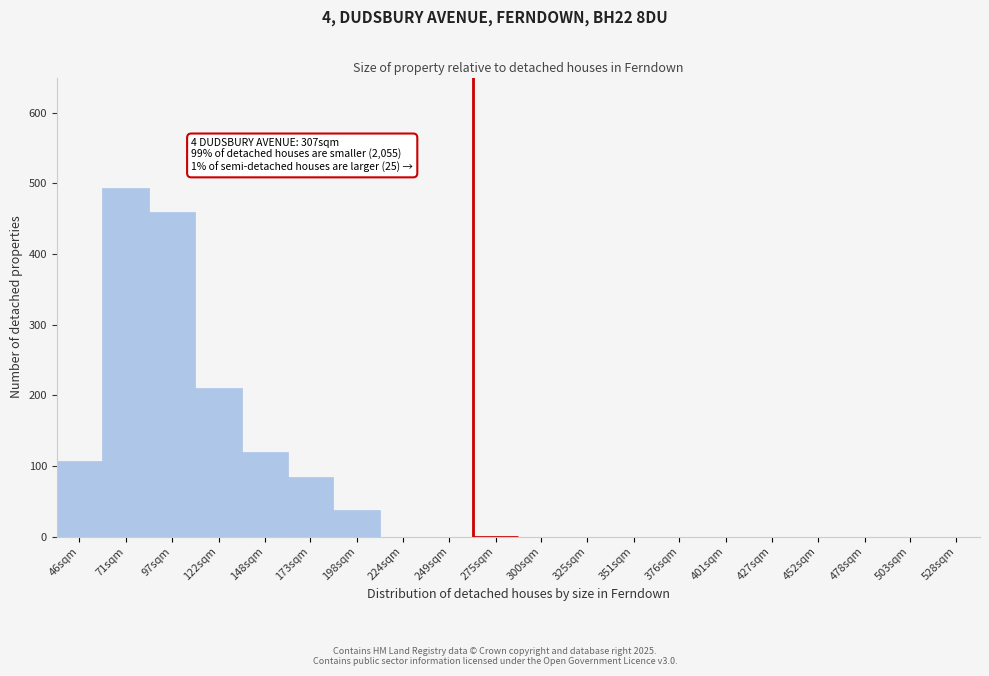

Reading left to right, what are all the values shown in this chart?

46sqm=107	71sqm=493	97sqm=459	122sqm=210	148sqm=120	173sqm=84	198sqm=38	224sqm=0	249sqm=0	275sqm=0	300sqm=0	325sqm=0	351sqm=0	376sqm=0	401sqm=0	427sqm=0	452sqm=0	478sqm=0	503sqm=0	528sqm=0